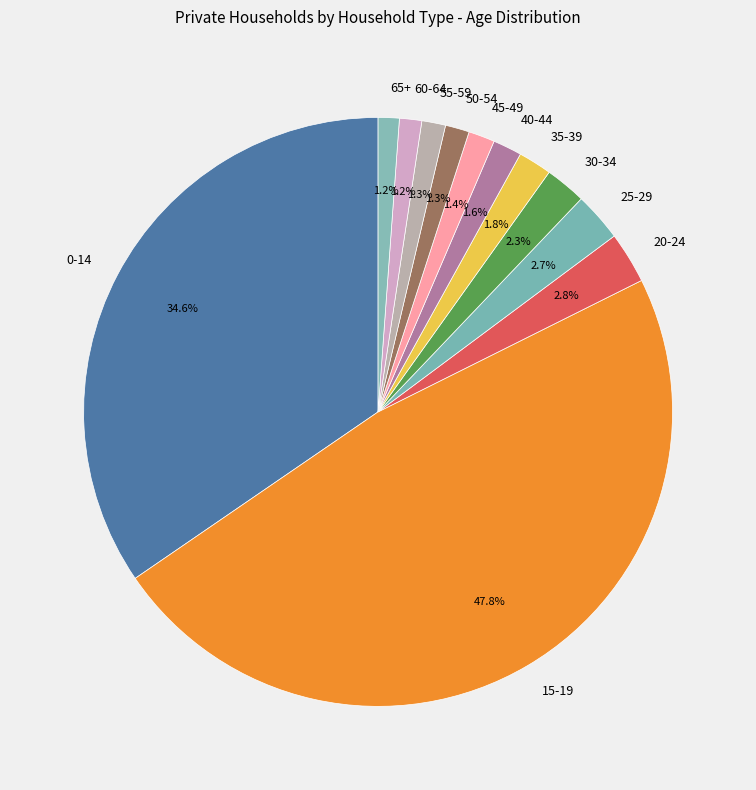

What is the largest slice in the pie chart?

15-19